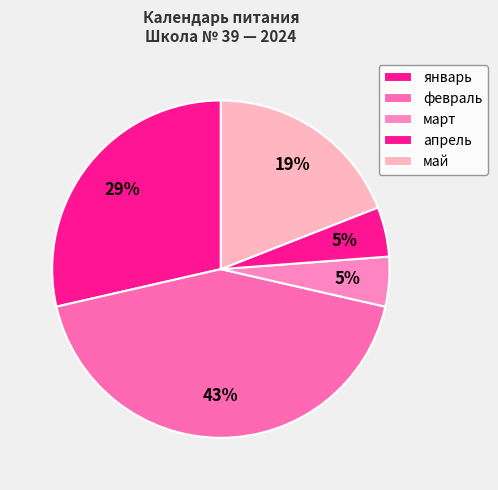

Is there any slice that represents more than half of the pie?

No